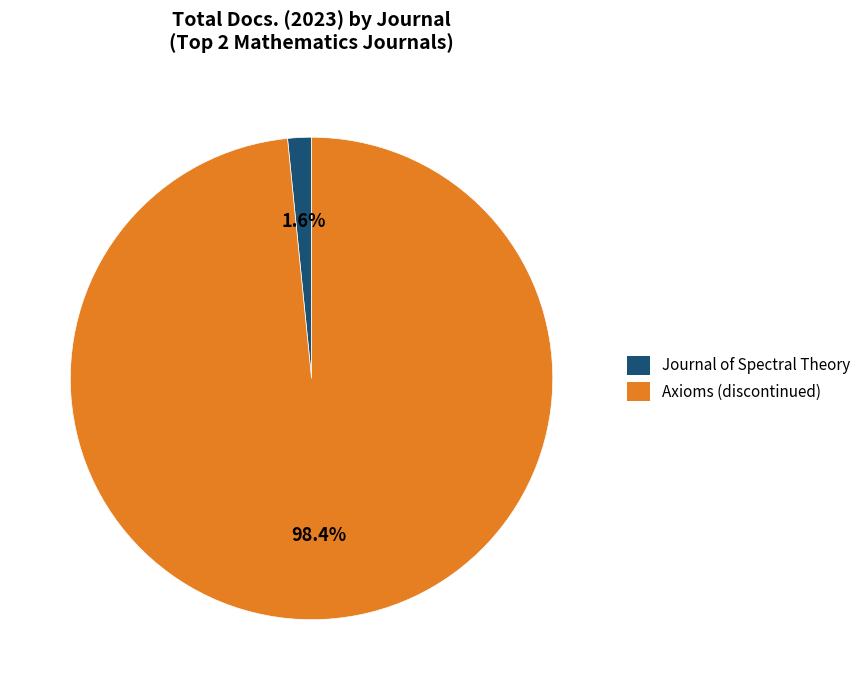

Rank the categories by value from lowest to highest.

Journal of Spectral Theory, Axioms (discontinued)